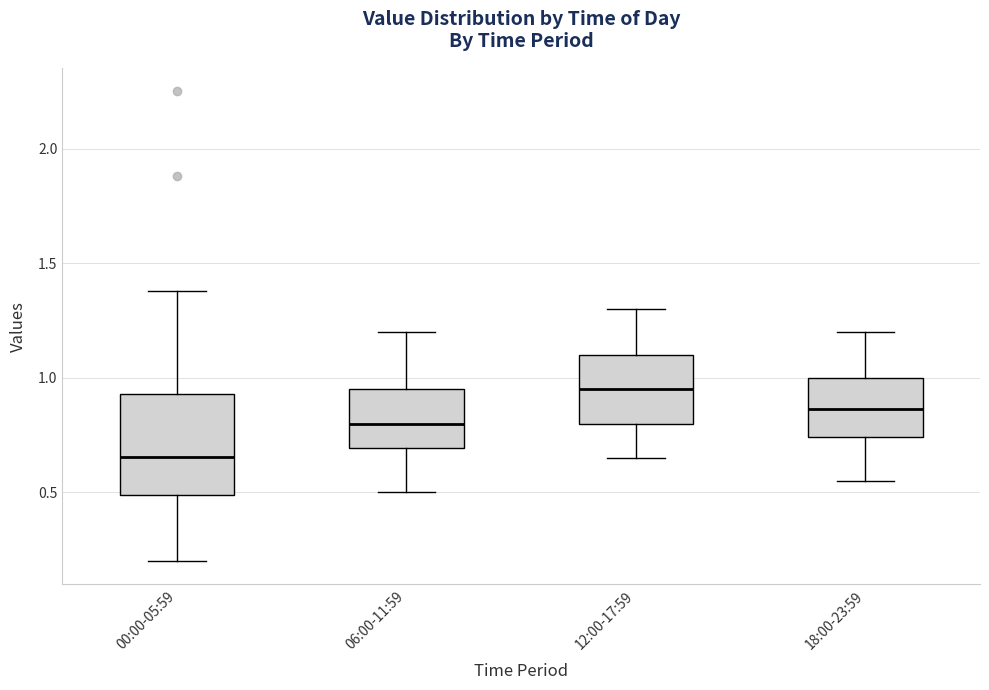

Which box has the lowest median line?

00:00-05:59